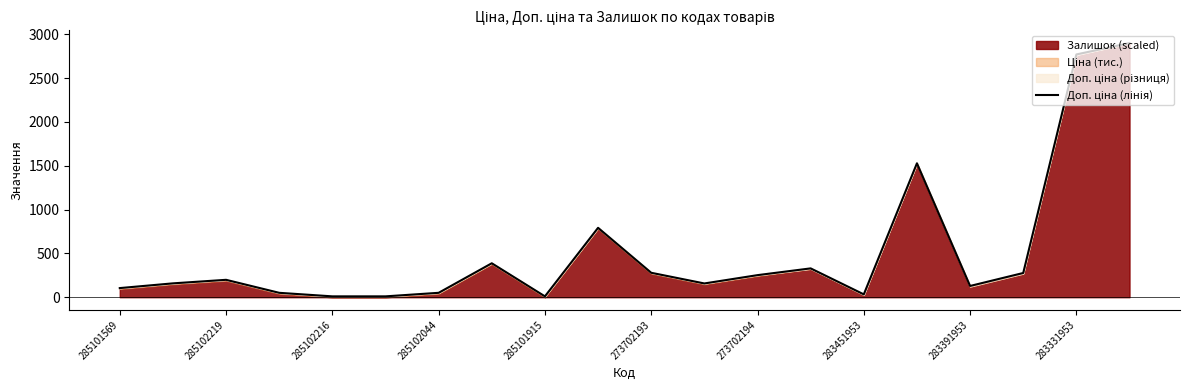

Is it true that the value at 11 is 156.9?

True